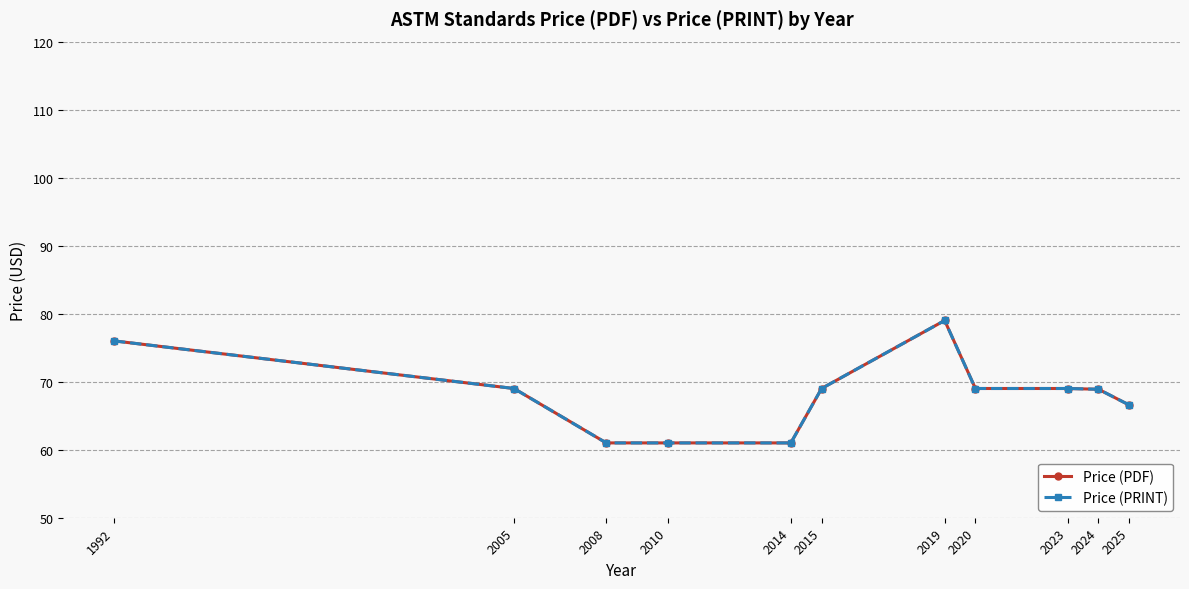

True or false: Price (PDF) and Price (PRINT) intersect in this chart.

False